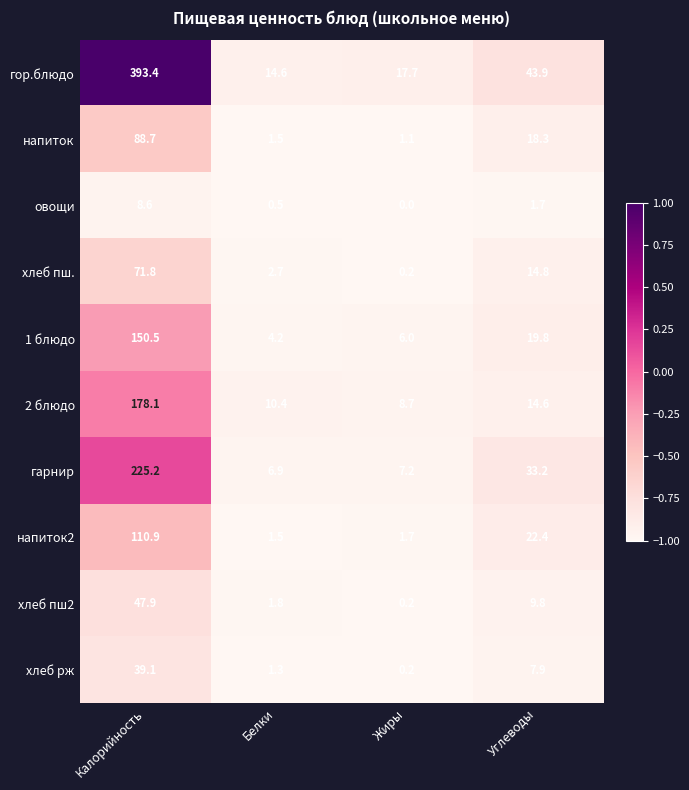

What is the difference between the maximum and minimum values in the гарнир series?

218.3